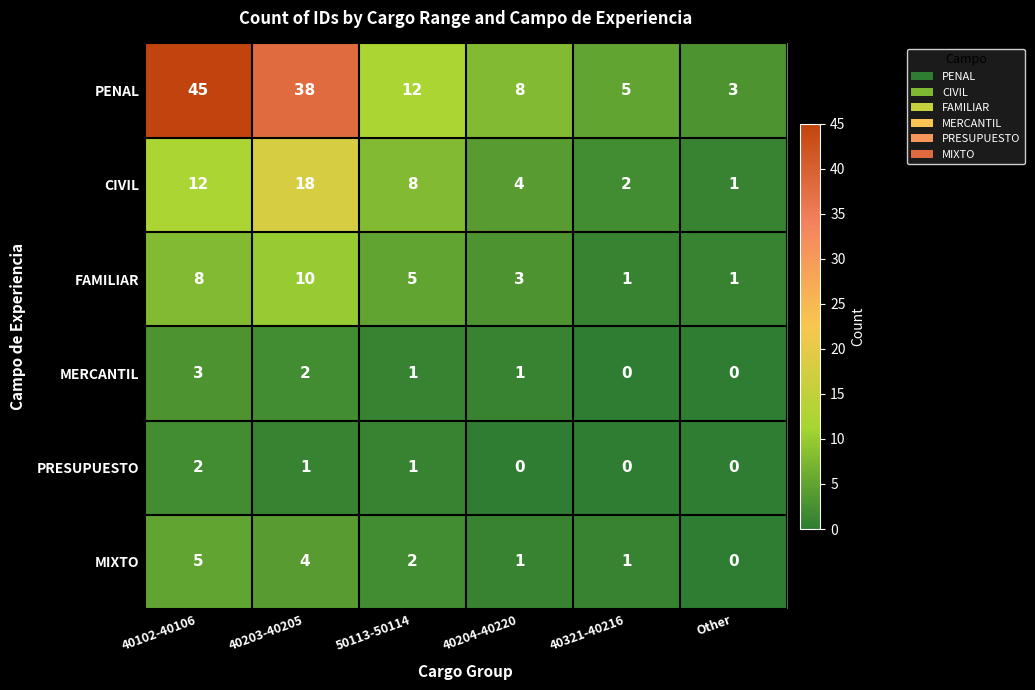

What is the difference between the maximum and minimum values in the FAMILIAR series?

9